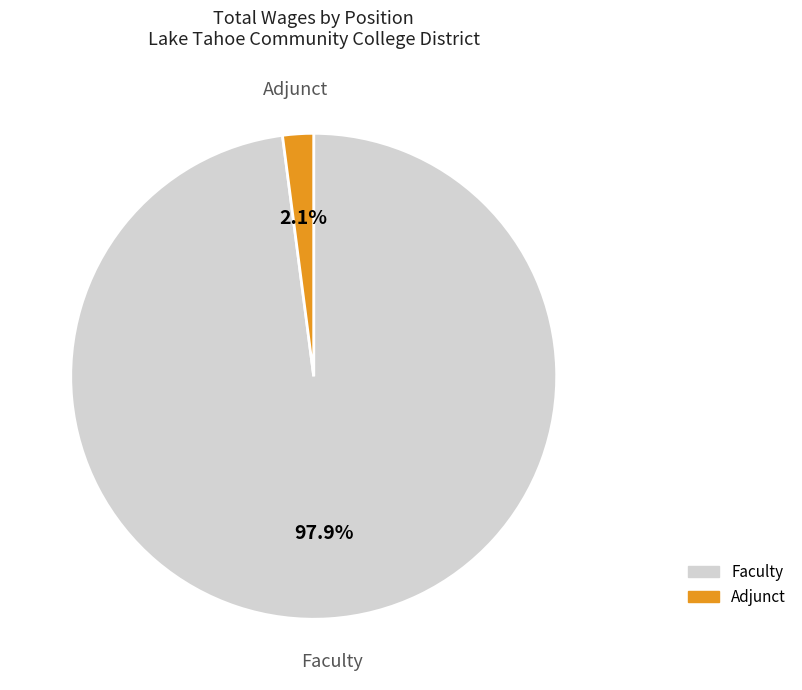

To the nearest percent, what percentage of the pie is Faculty?

98%